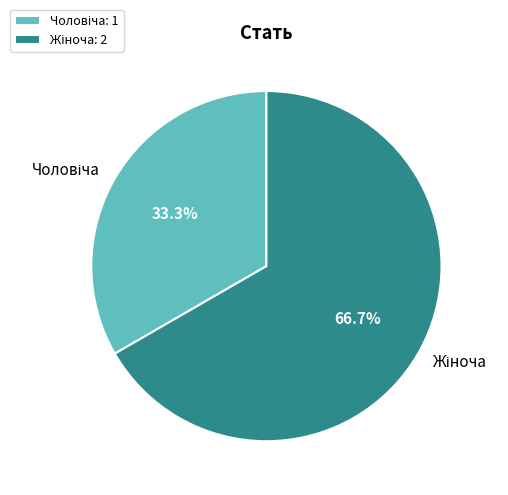

To the nearest percent, what percentage of the pie is Чоловіча?

33%